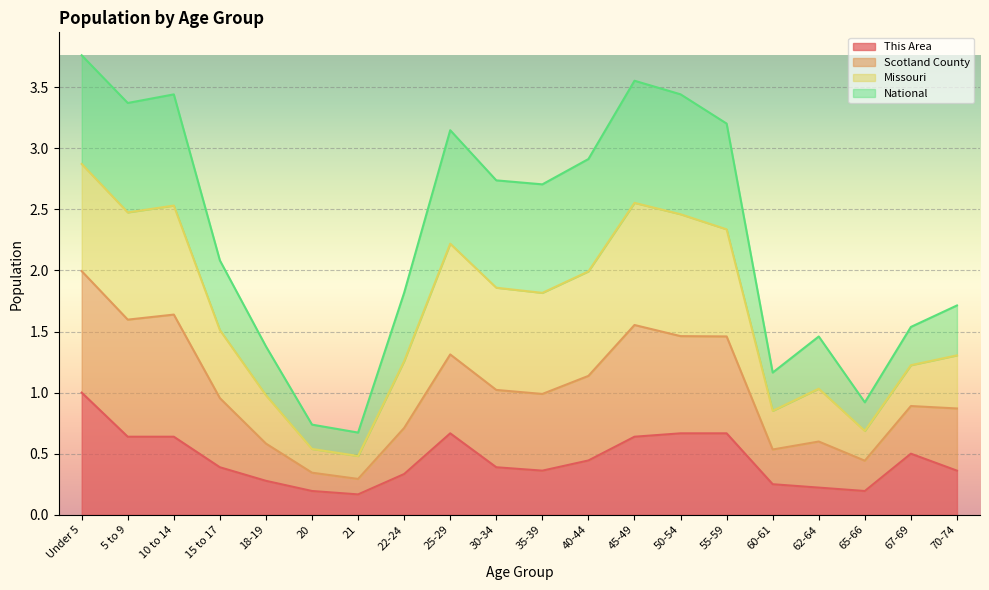

What position from the right is 20?

15